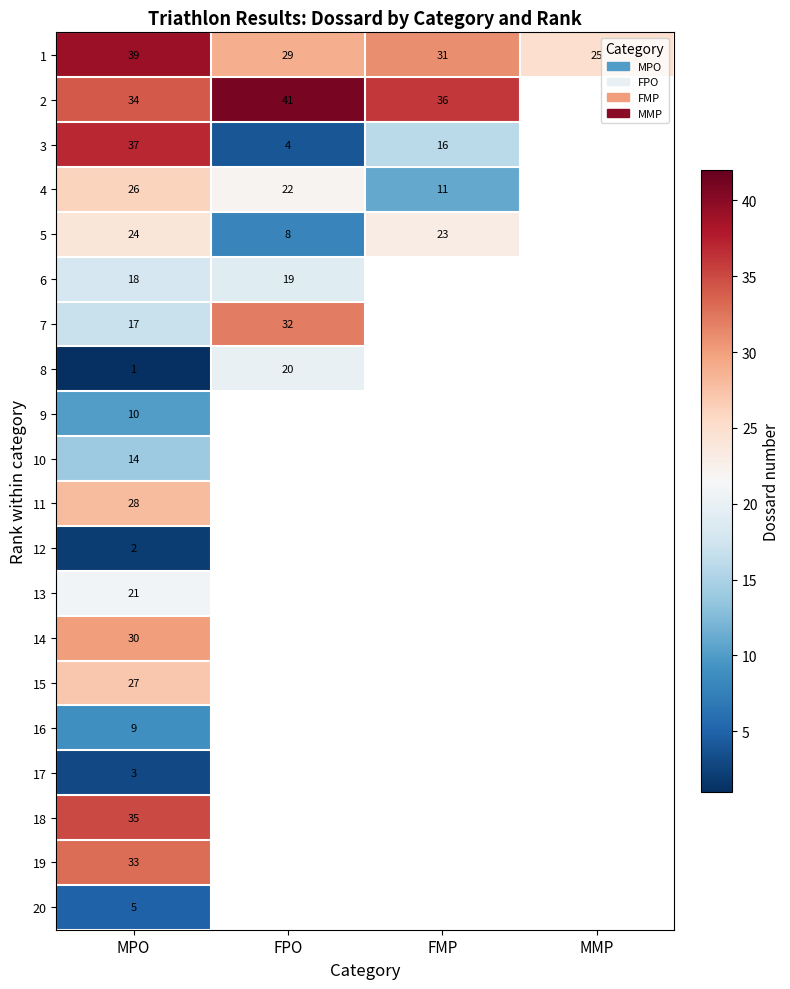

At which category does the chart reach its minimum across all series?

MPO